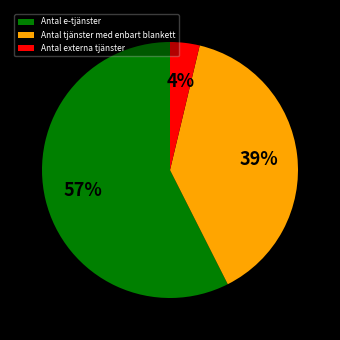

To the nearest percent, what percentage of the pie is Antal tjänster med enbart blankett?

39%